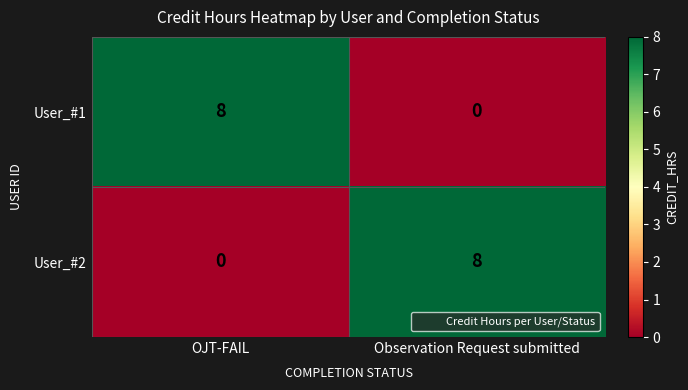

What is the difference between the maximum and minimum values in the User_#1 series?

8